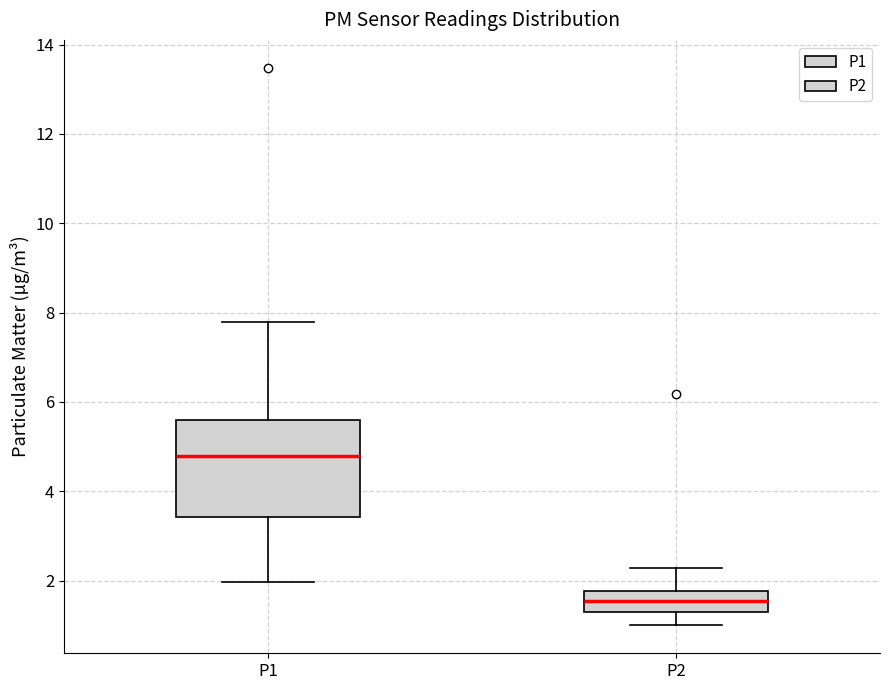

Reading left to right, transcribe this box plot: for each box, give where its median line is, the range the box spans, and where its two whiskers end, as read against the y-axis. The values are not printed on the chart, so give them approximately, as read against the axis.

P1: median 4.8, box 3.4 to 5.6, whiskers 2.0 to 7.8
P2: median 1.6, box 1.2 to 1.8, whiskers 1.0 to 2.2